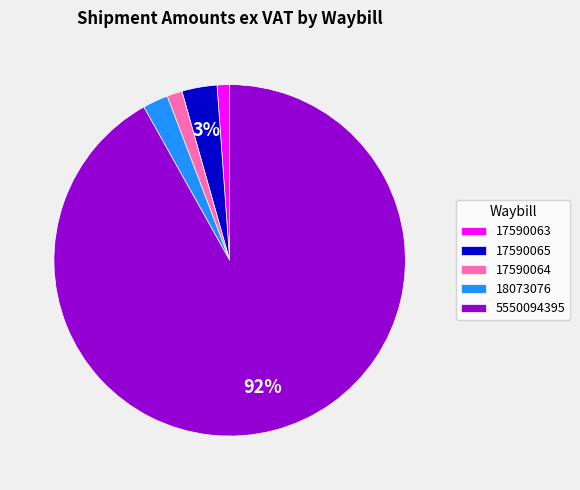

Which slice represents more than half of the pie?

5550094395